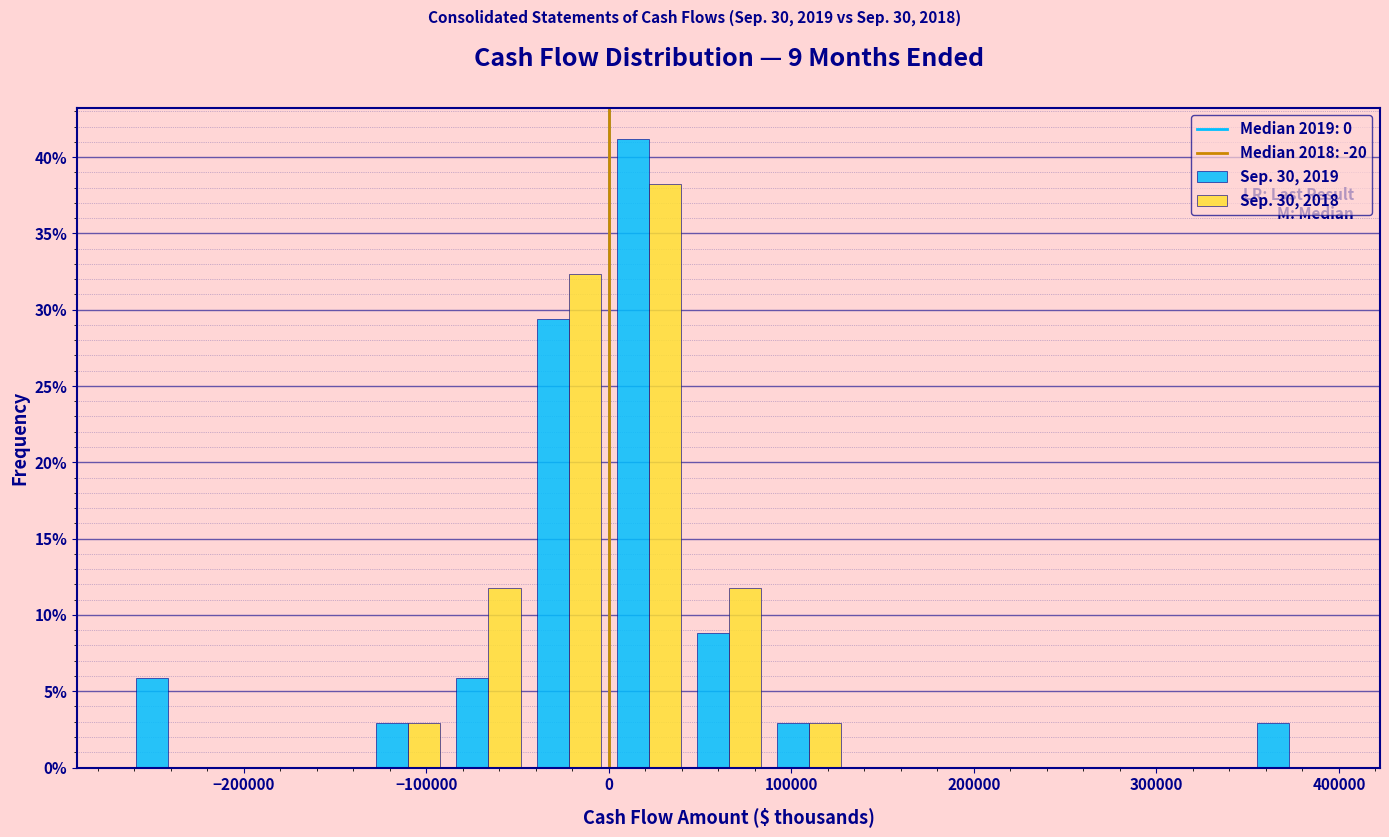

In the Sep. 30, 2019 series, which range on the x-axis has the tallest bar?

0 to 40000